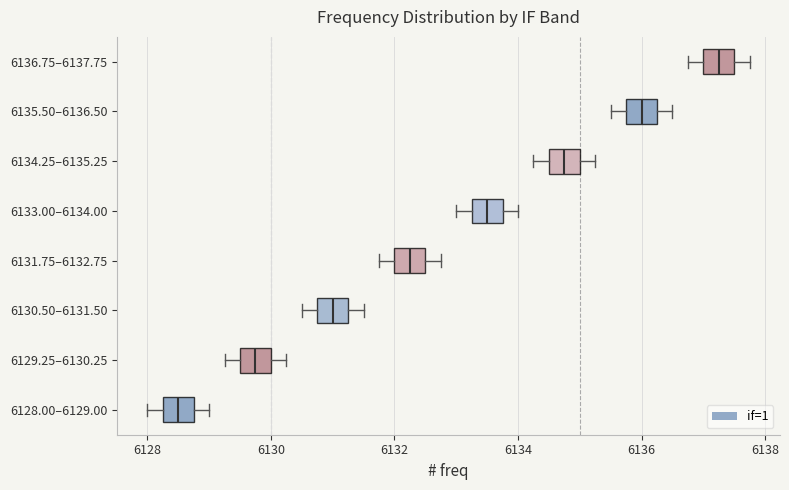

Reading bottom to top, read every box against the x-axis: the position of its median line, the range the box covers, and the ends of its whiskers. The values are not printed on the chart, so give them approximately, as read against the axis.

6128.00–6129.00: median 6128.6, box 6128.2 to 6128.8, whiskers 6128.0 to 6129.0
6129.25–6130.25: median 6129.8, box 6129.6 to 6130.0, whiskers 6129.2 to 6130.2
6130.50–6131.50: median 6131.0, box 6130.8 to 6131.2, whiskers 6130.6 to 6131.6
6131.75–6132.75: median 6132.2, box 6132.0 to 6132.6, whiskers 6131.8 to 6132.8
6133.00–6134.00: median 6133.6, box 6133.2 to 6133.8, whiskers 6133.0 to 6134.0
6134.25–6135.25: median 6134.8, box 6134.6 to 6135.0, whiskers 6134.2 to 6135.2
6135.50–6136.50: median 6136.0, box 6135.8 to 6136.2, whiskers 6135.6 to 6136.6
6136.75–6137.75: median 6137.2, box 6137.0 to 6137.6, whiskers 6136.8 to 6137.8